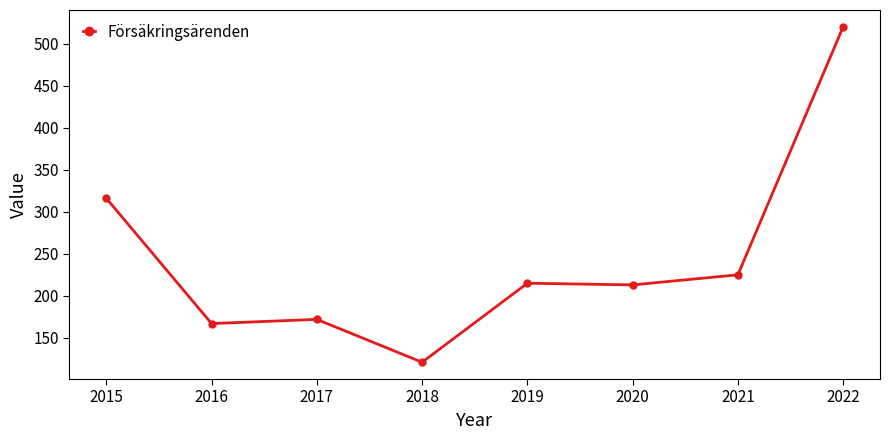

What is the value of the 3rd point from the left?

172